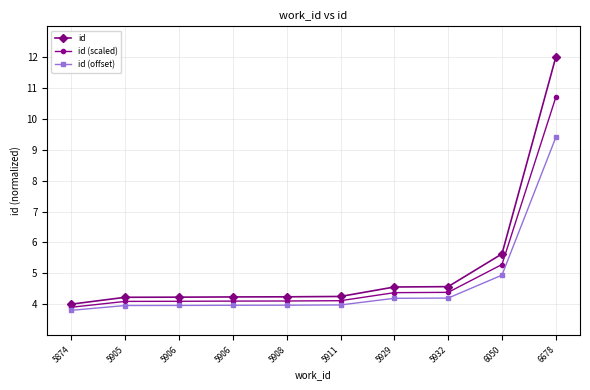

At which label does id (offset) reach its minimum?

5874